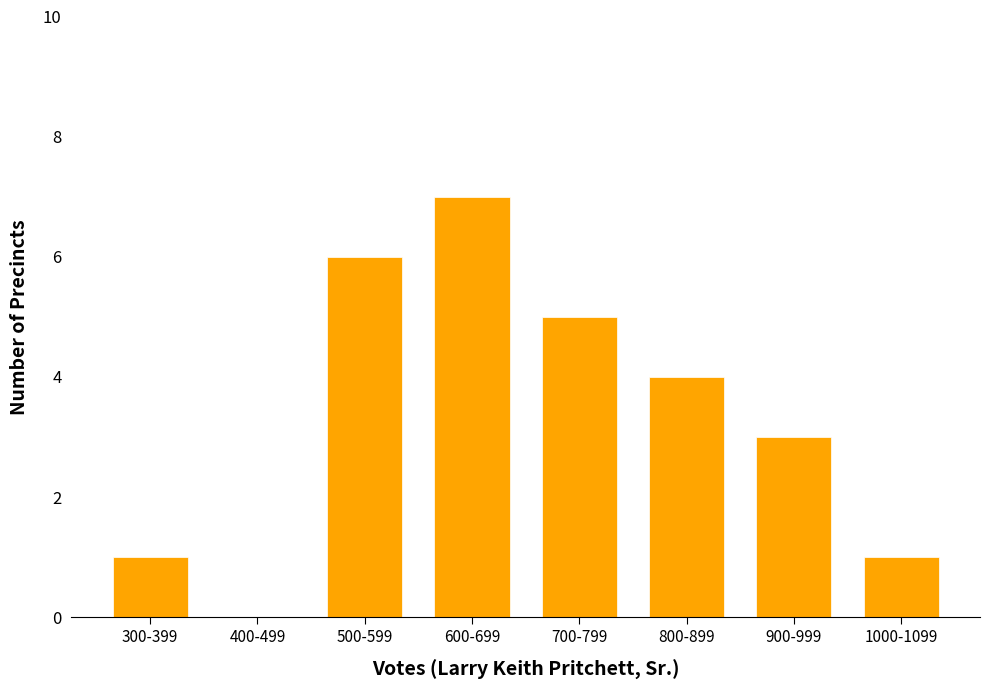

Reading left to right, transcribe all the data shown in this chart.

300-399=1	400-499=0	500-599=6	600-699=7	700-799=5	800-899=4	900-999=3	1000-1099=1